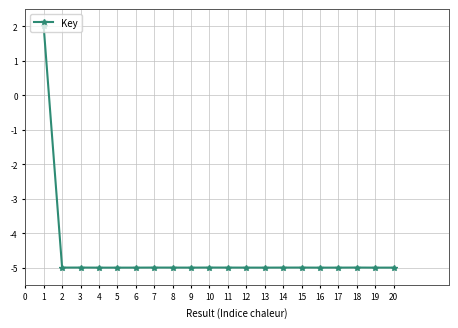

What is the minimum value shown in the chart?

-5.0